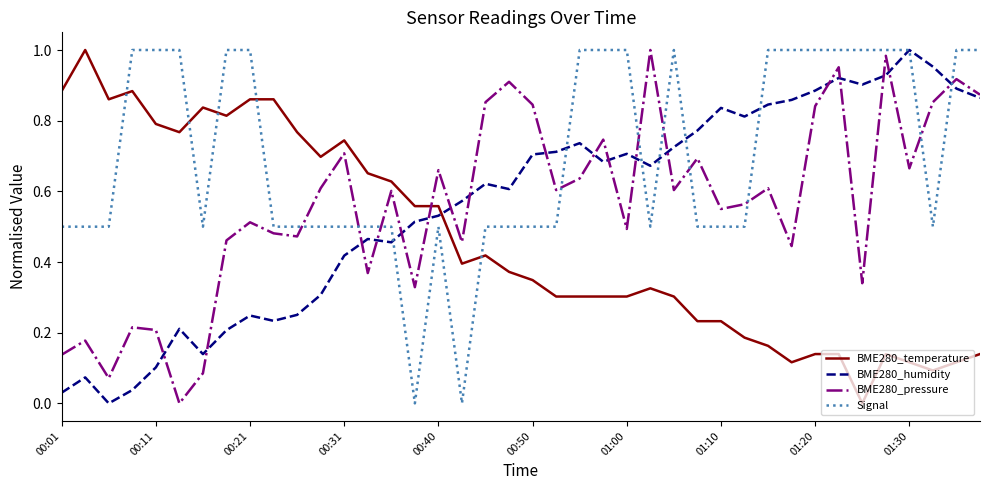

At how many categories does at least one series exceed 0?

40